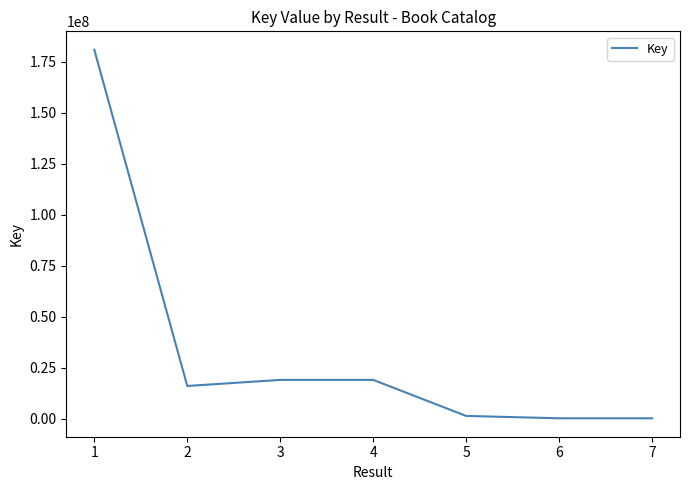

How many lines are shown in the chart?

1